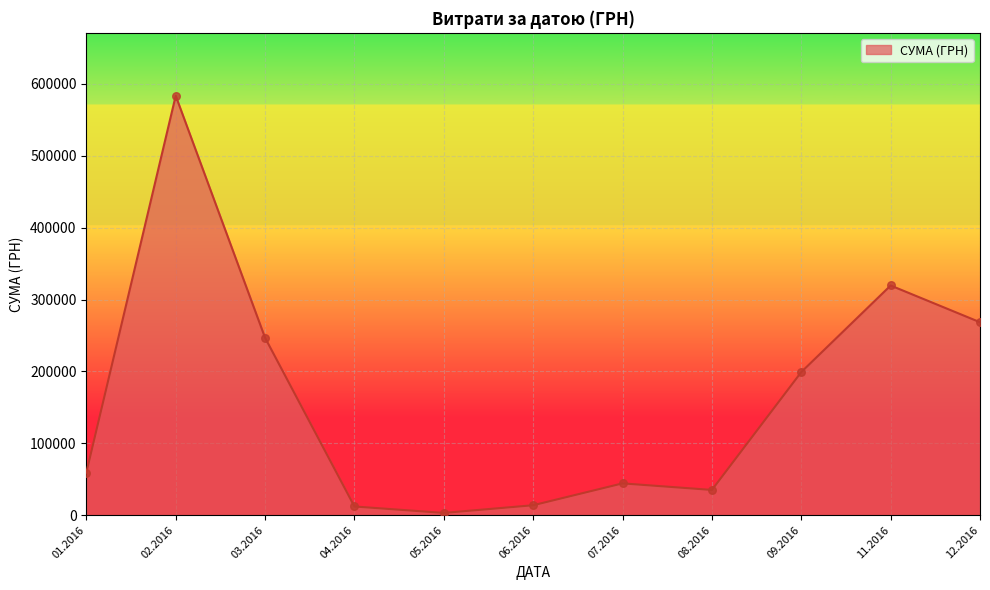

What is the change in value from 03.2016 to 07.2016?

-202582.5